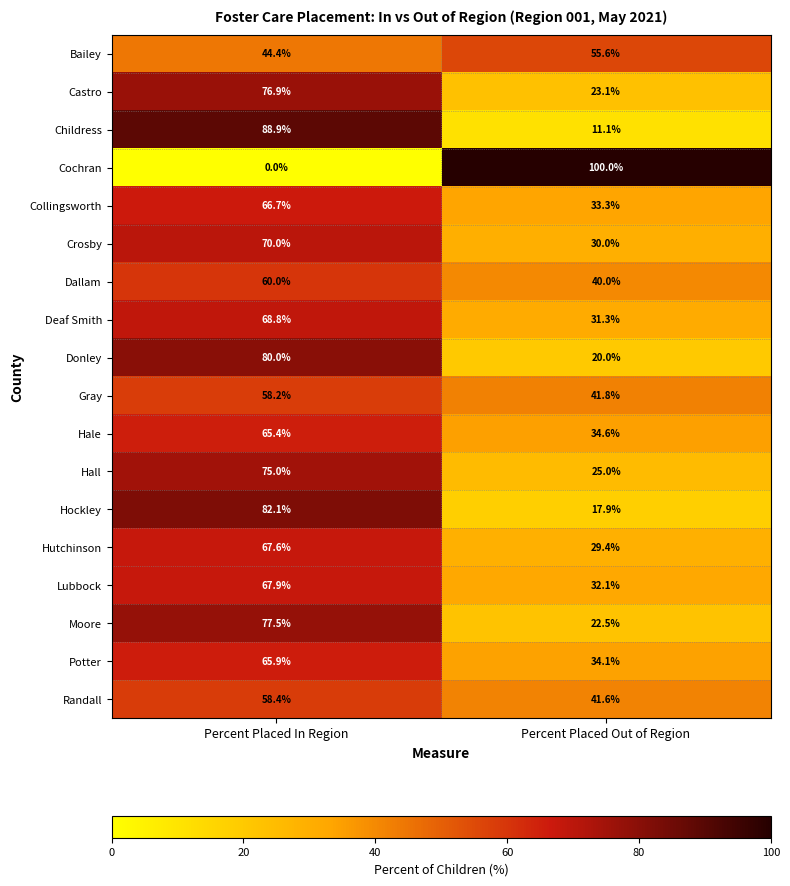

What is the spread (max minus min) of values at Percent Placed In Region?

88.9